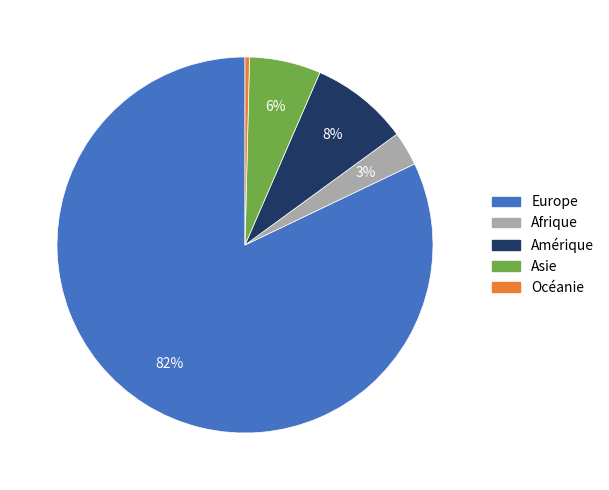

Which slice is the smallest?

Océanie